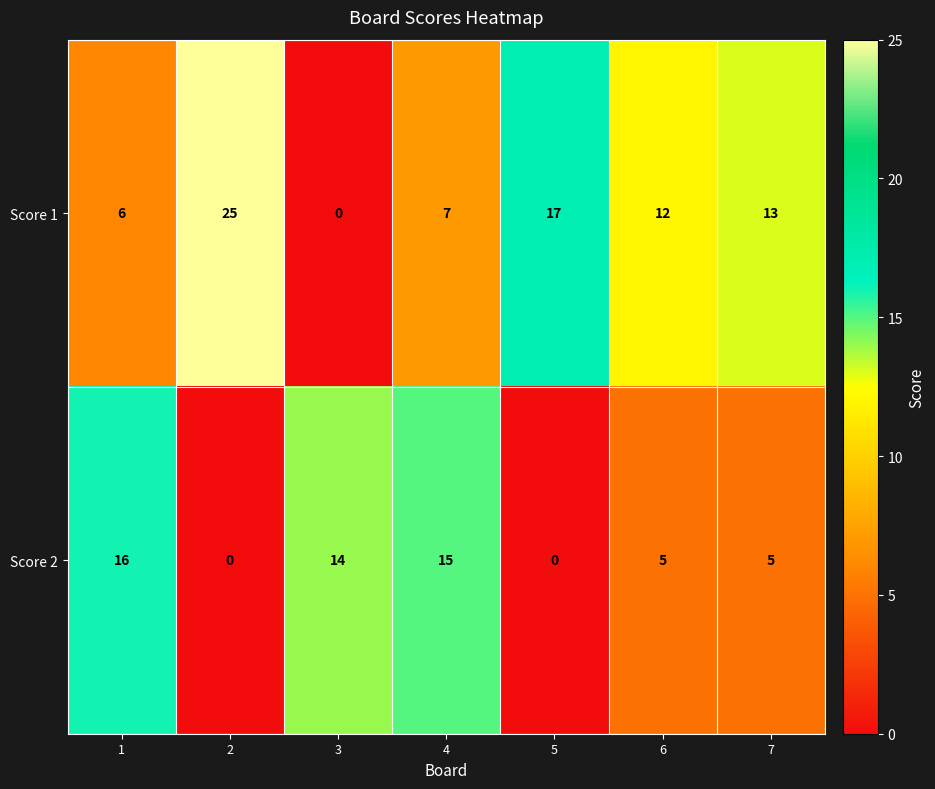

At which category is the sum across all series the highest?

2